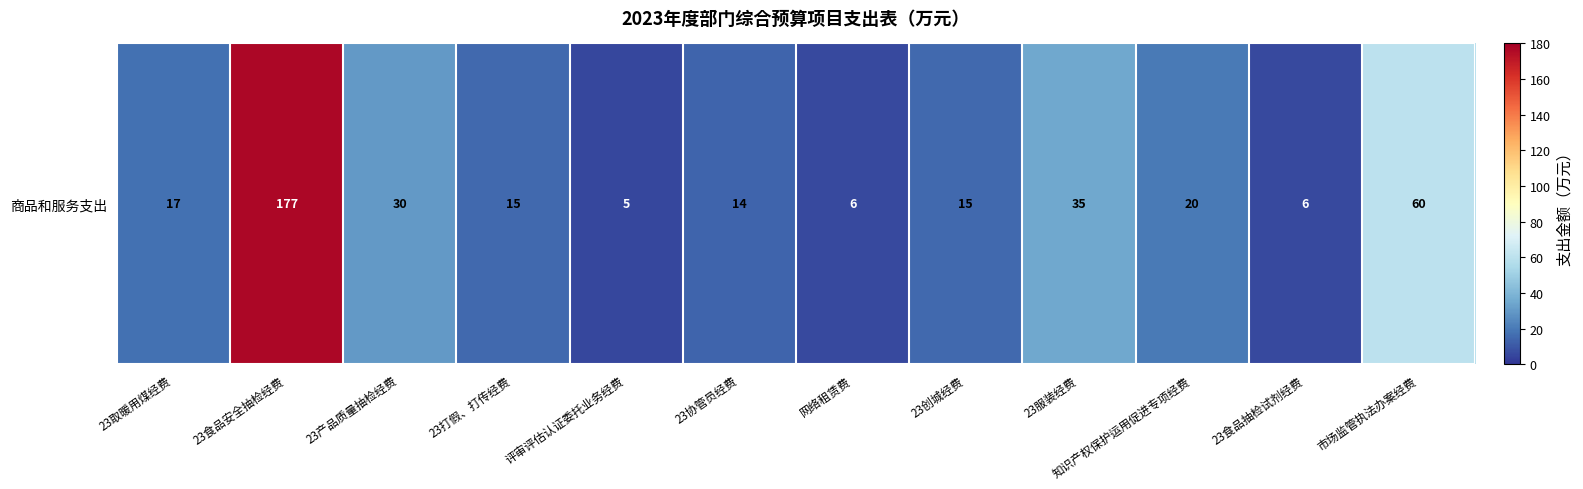

Read the value at 网络租赁费, to the nearest 5.

5